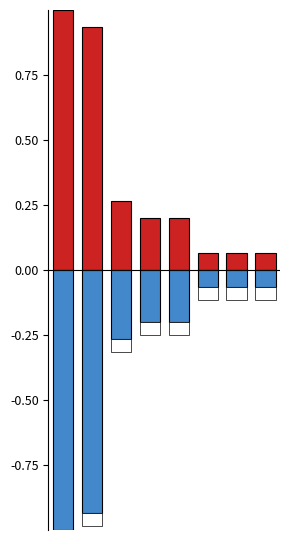

What is the highest value of the Apli series?

-0.1